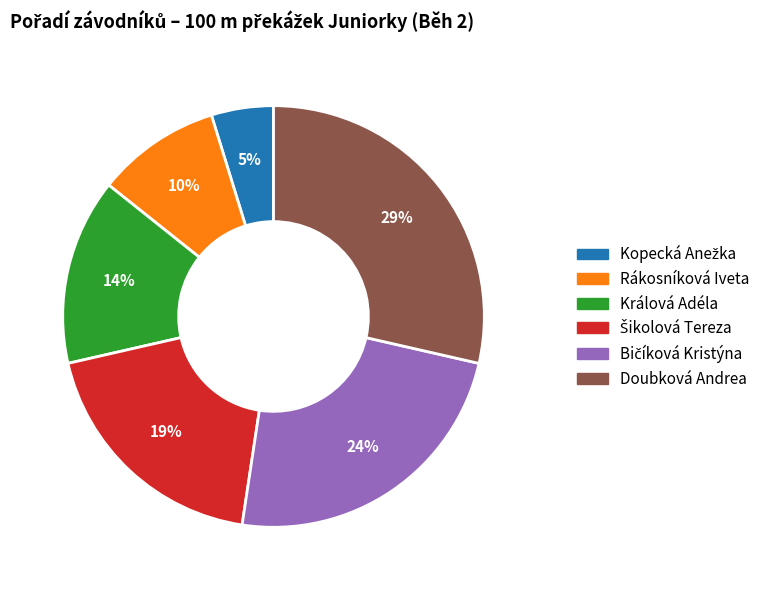

True or false: Králová Adéla accounts for 14% of the total.

True